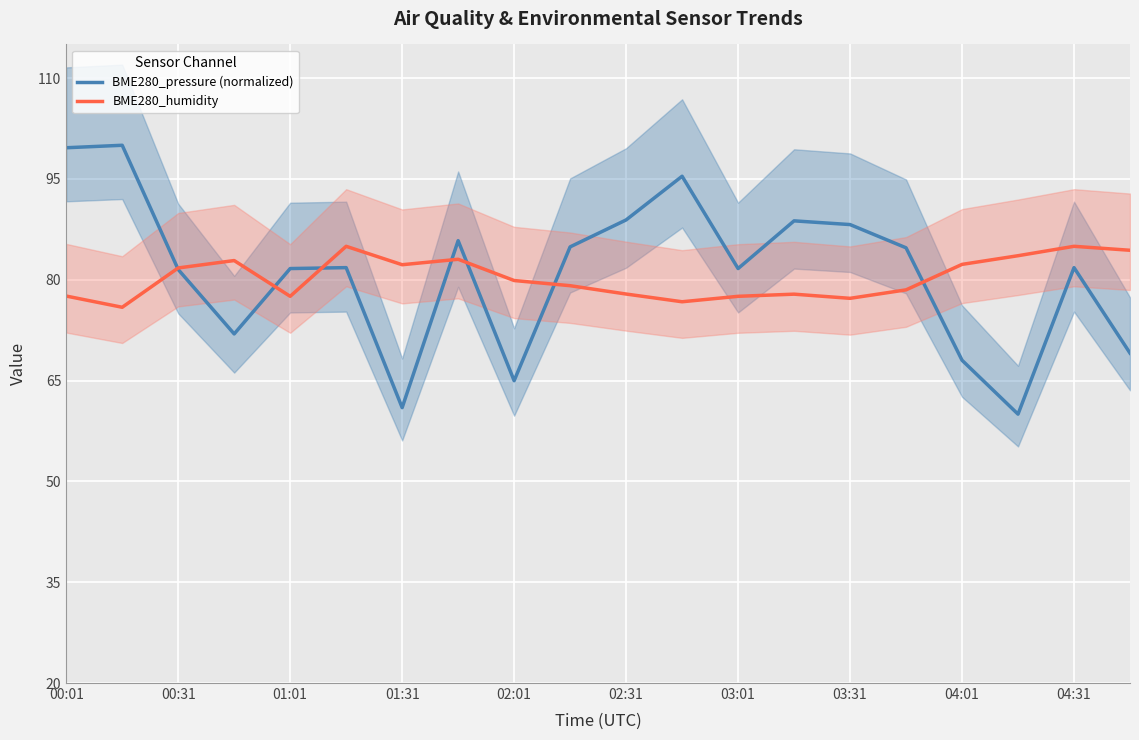

Is it true that BME280_pressure (normalized) equals 84.7 at 15?

True